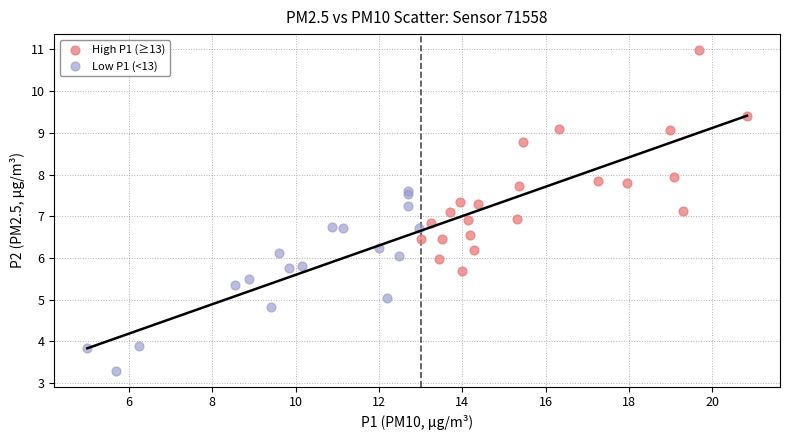

What are all the series names shown in the legend?

High P1 (≥13), Low P1 (<13)